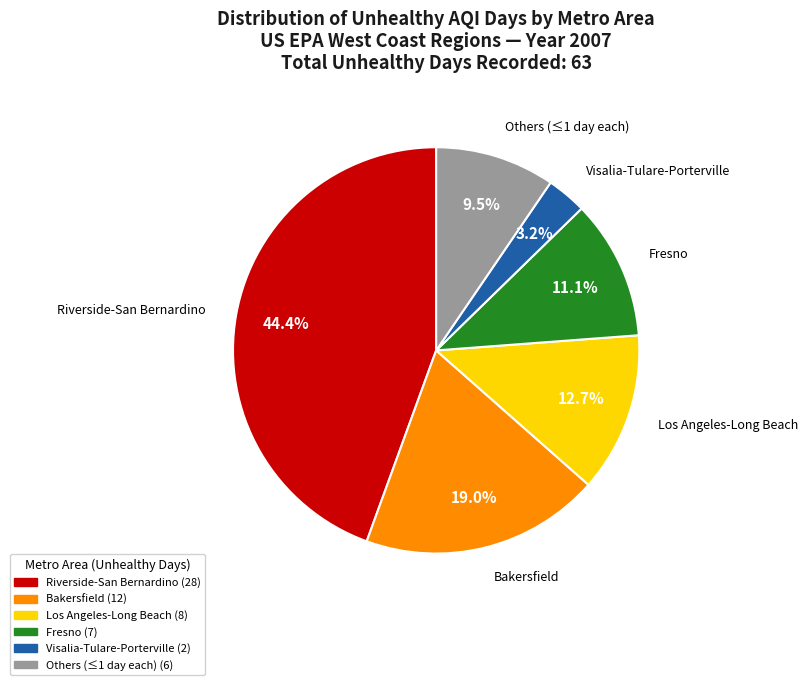

Does any single category account for the majority?

No